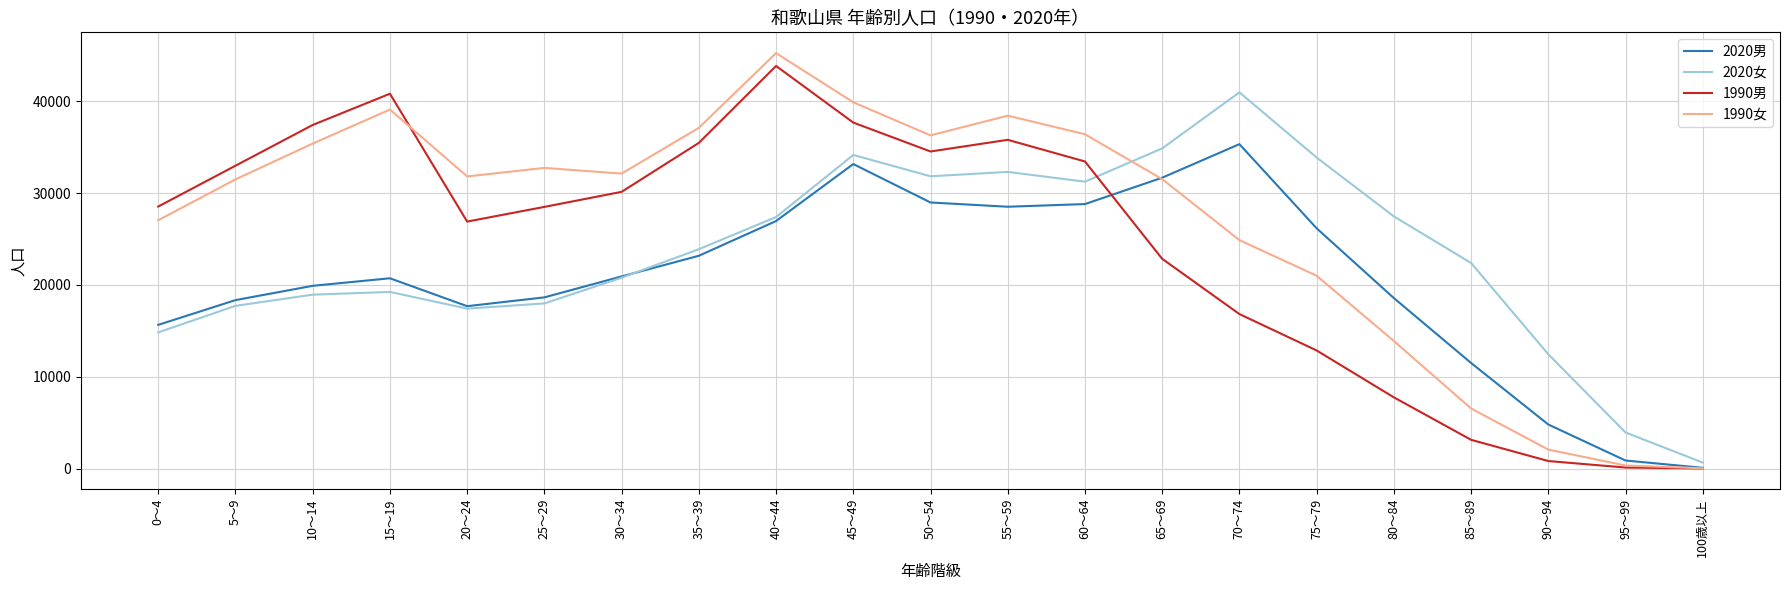

True or false: 2020男 has more than 2 points higher than both neighbors.

True